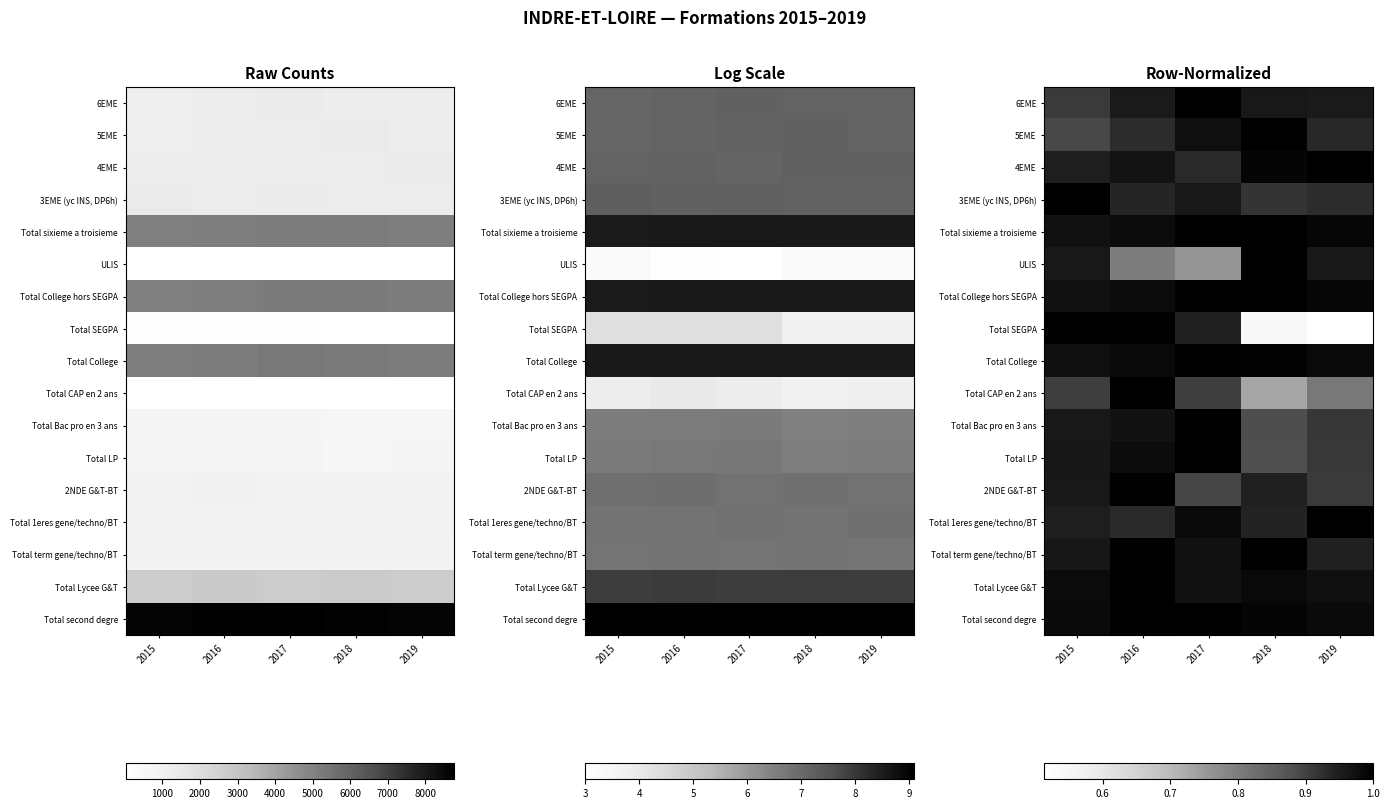

Count the number of categories in the chart.

5